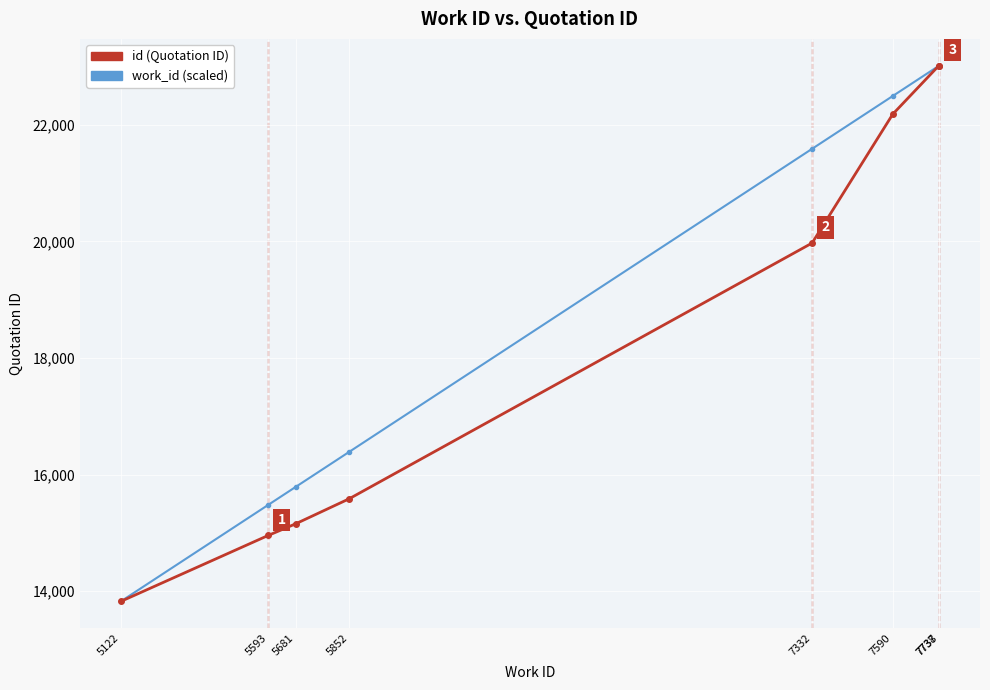

What is the difference between the second highest and second lowest values in the id (Quotation ID) series?

8056.0